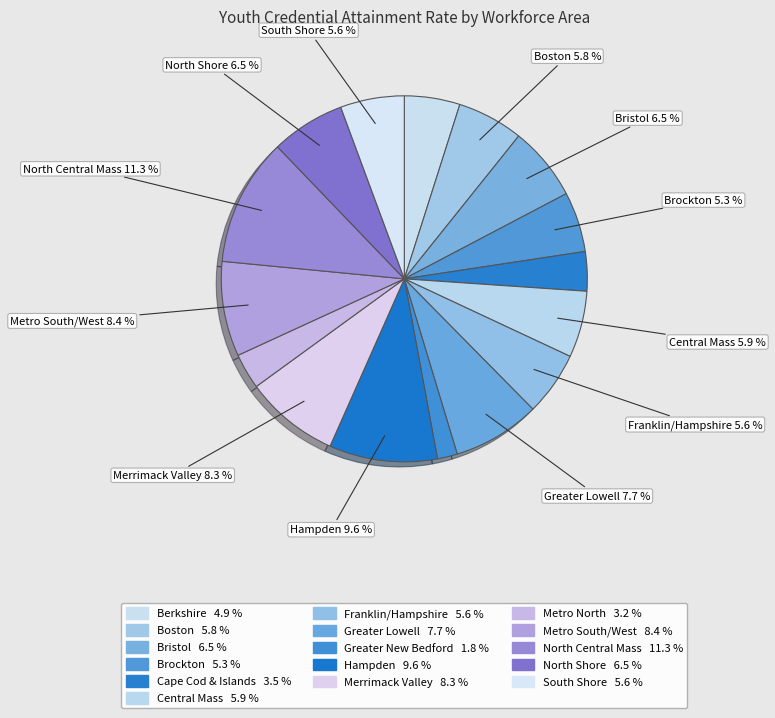

How many slices are in this pie chart?

16